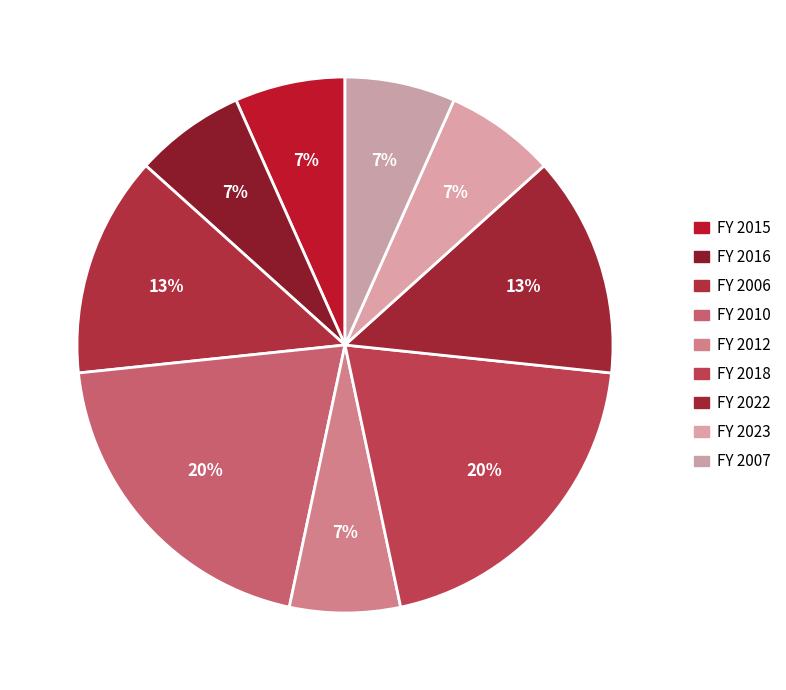

Is there any slice that represents more than half of the pie?

No